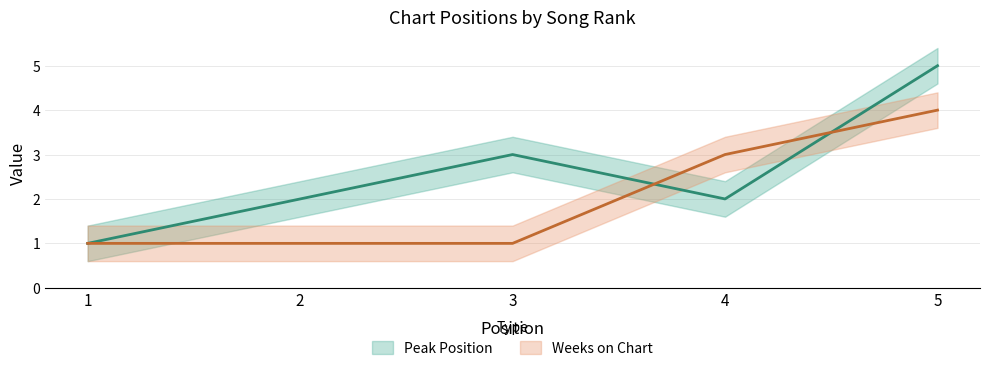

Between which two adjacent categories do Weeks on Chart and Peak Position first intersect?

3 and 4